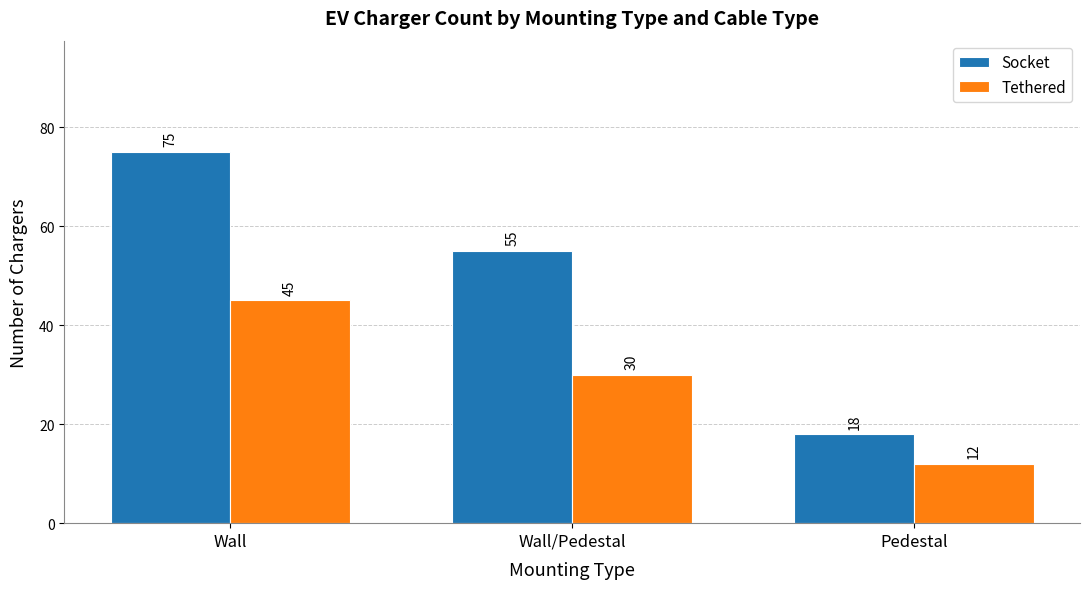

What is the label of the 3rd bar from the right?

Wall